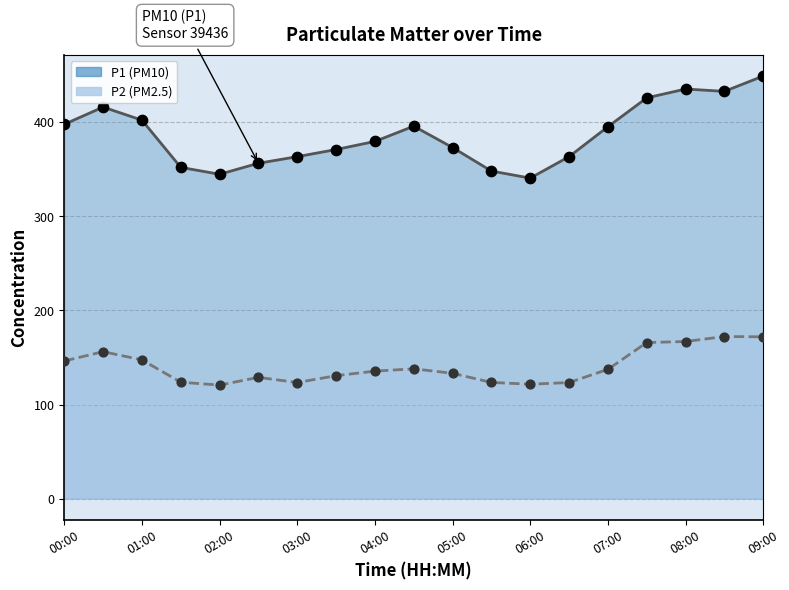

Is the value of P2 points at 05:00 greater than the value of P1 points at 00:00?

No